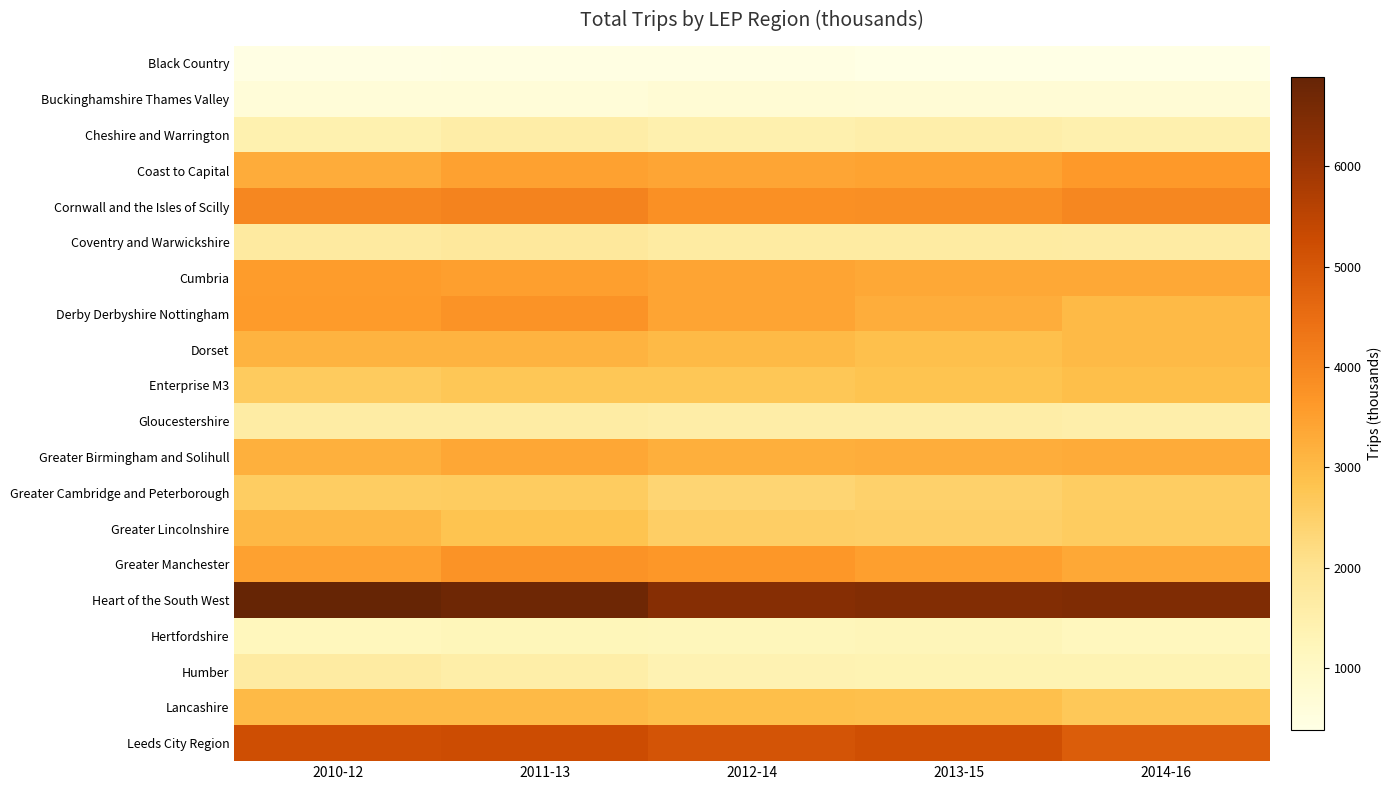

Rank the series at 2013-15 from highest to lowest value.

Heart of the South West, Leeds City Region, Cornwall and the Isles of Scilly, Greater Manchester, Coast to Capital, Cumbria, Greater Birmingham and Solihull, Derby Derbyshire Nottingham, Dorset, Lancashire, Enterprise M3, Greater Lincolnshire, Greater Cambridge and Peterborough, Coventry and Warwickshire, Gloucestershire, Cheshire and Warrington, Humber, Hertfordshire, Buckinghamshire Thames Valley, Black Country